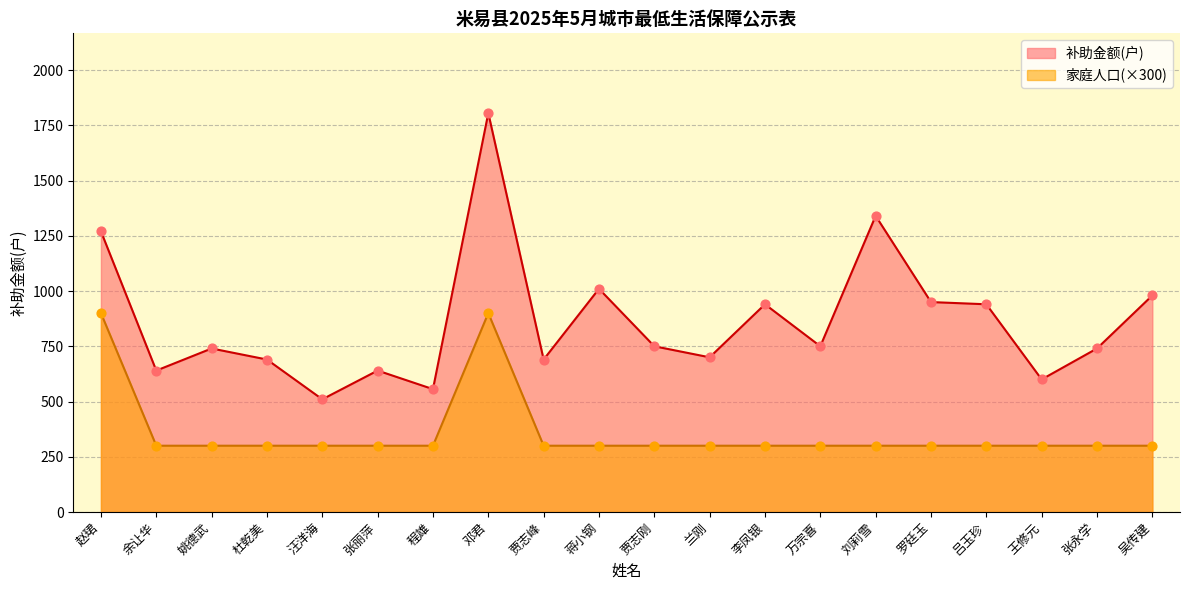

Which series reaches the maximum Y coordinate?

补助金额(户)